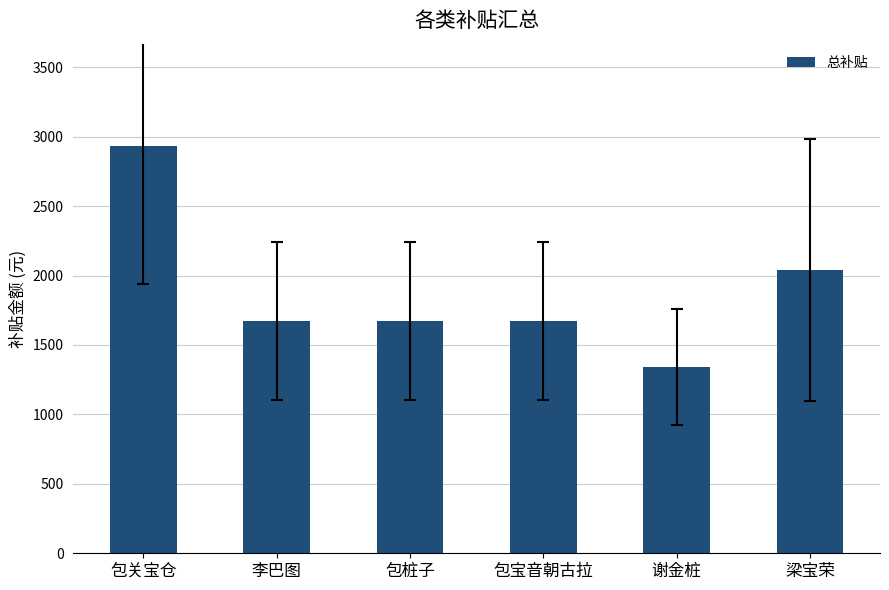

What is the sum of all values?

11336.7